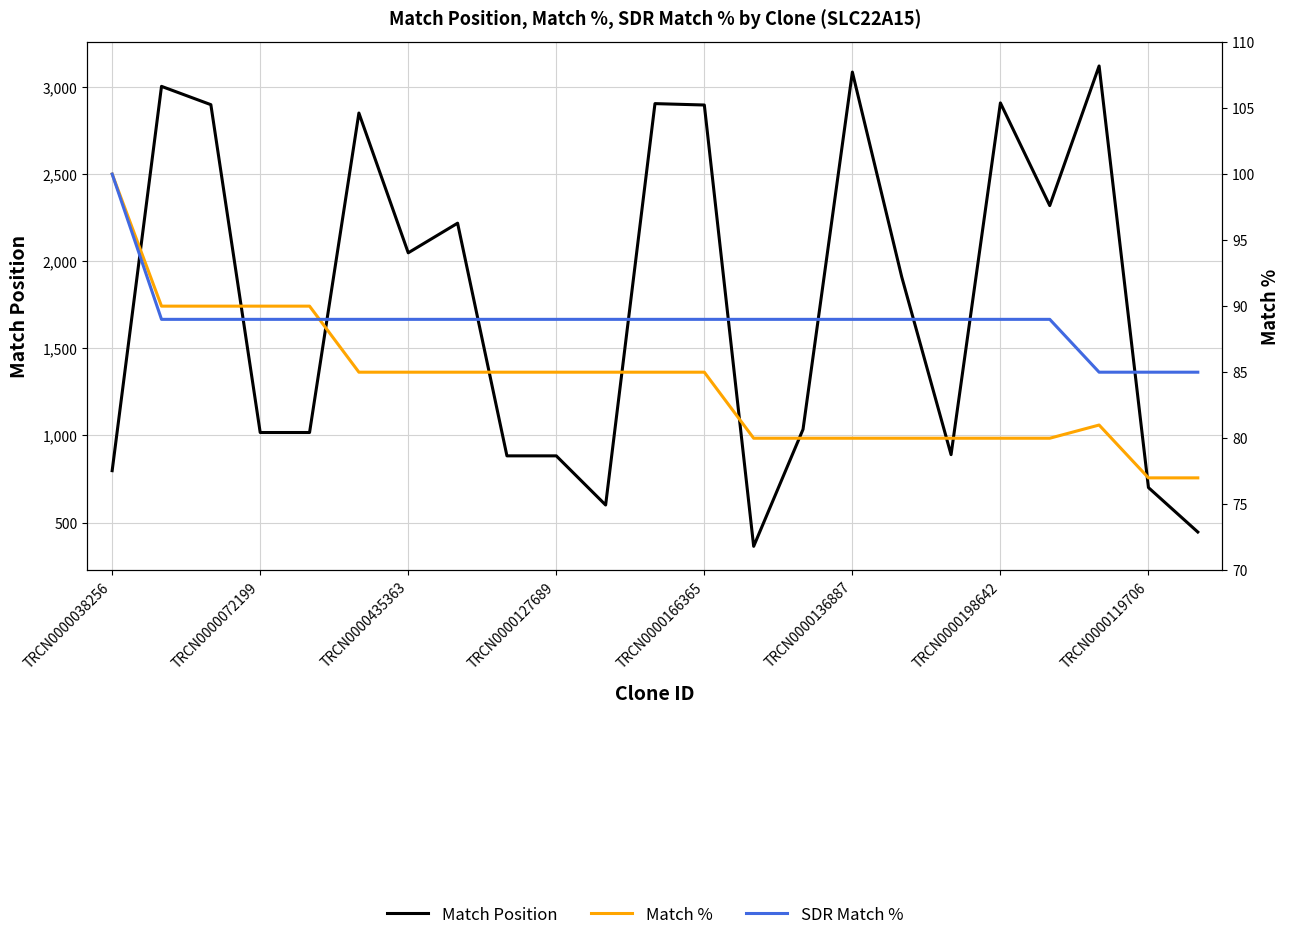

What are all the series names shown in the legend?

Match Position, Match %, SDR Match %